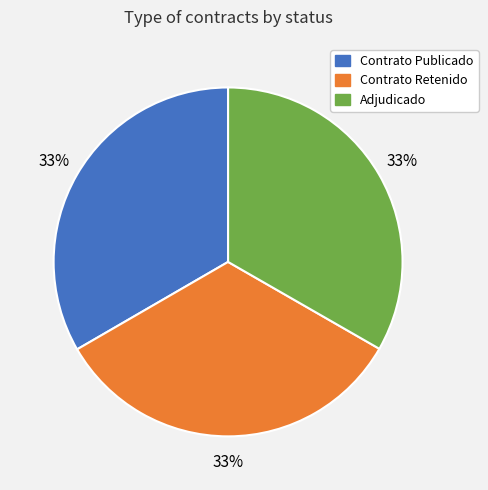

To the nearest percent, what is the average slice percentage?

33%